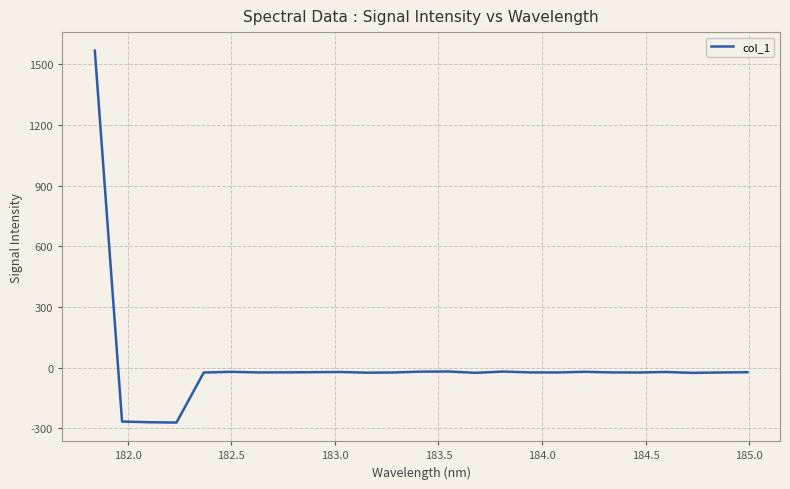

What is the smallest value displayed?

-272.2